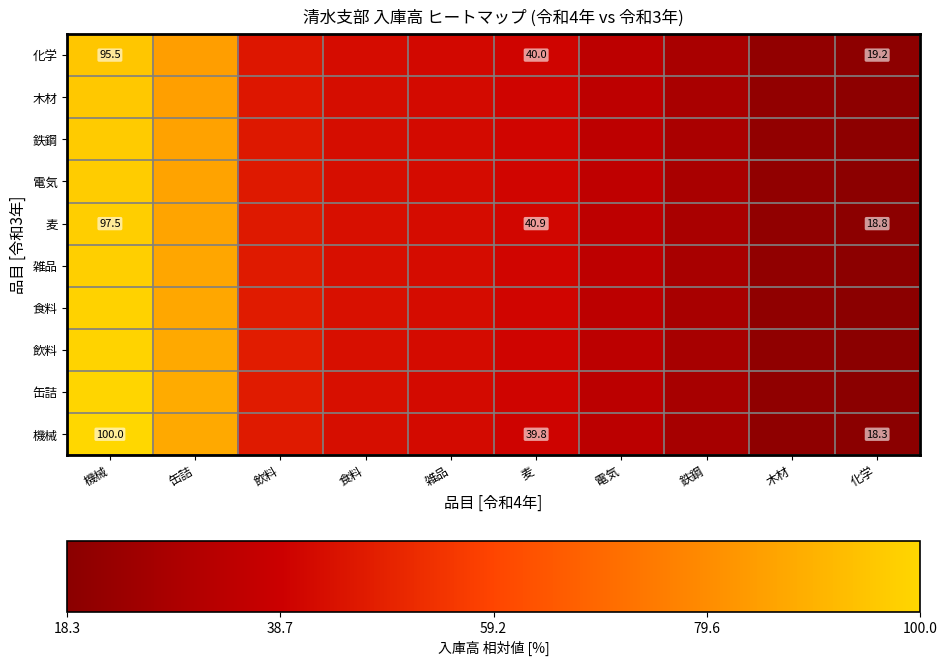

Read the 木材 value at 鉄鋼.

28.1